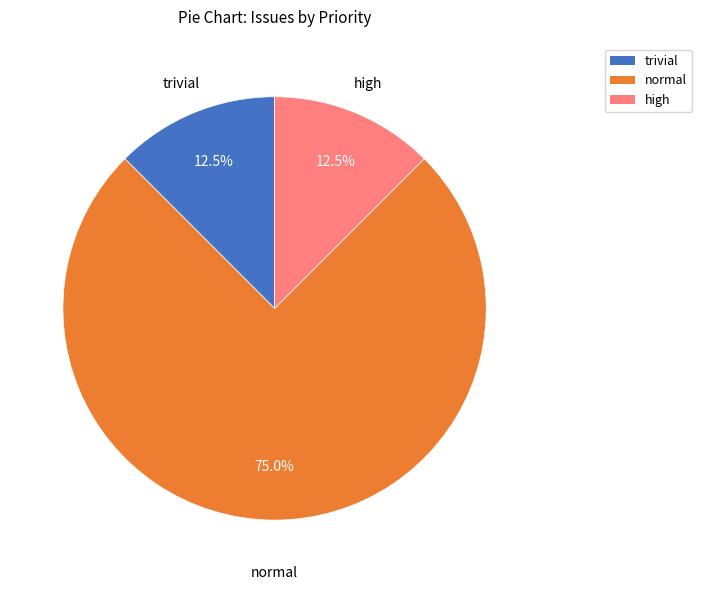

Is there any slice that represents more than half of the pie?

Yes